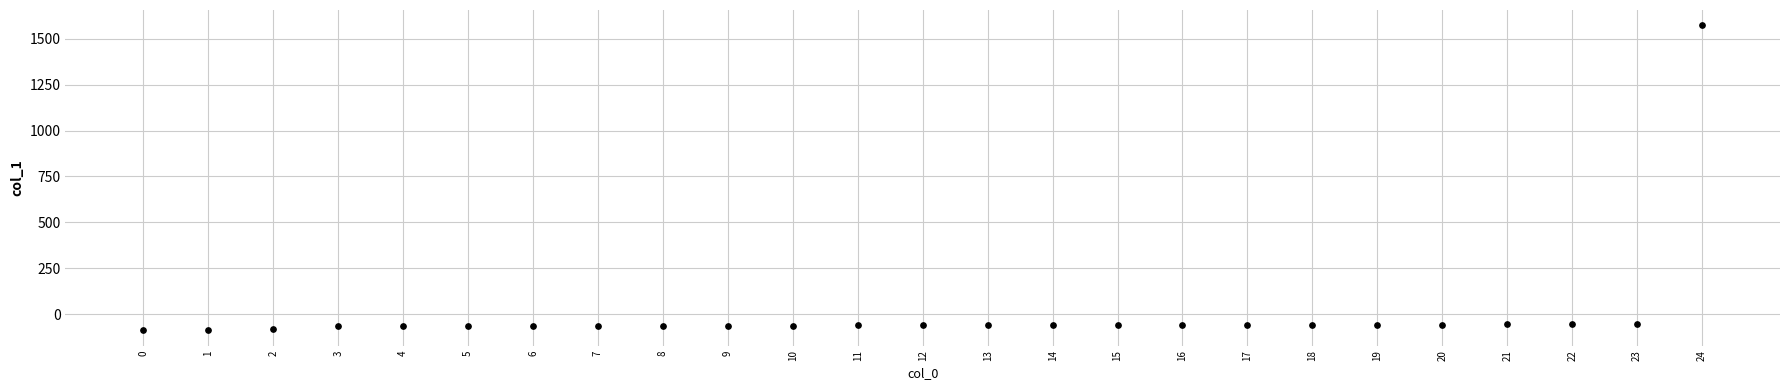

What is the range of Y values (max minus min)?

1659.2